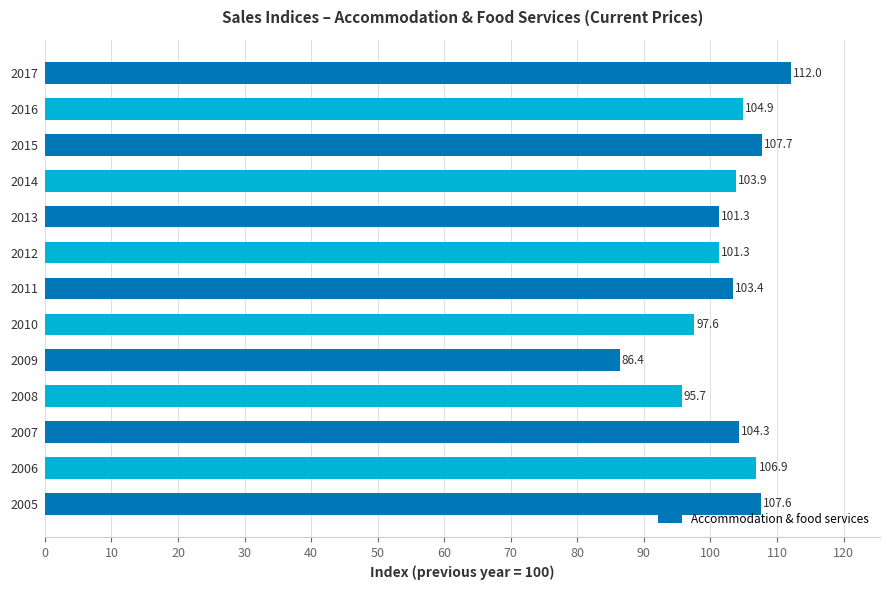

What is the difference between the values at 2014 and 2007?

0.4